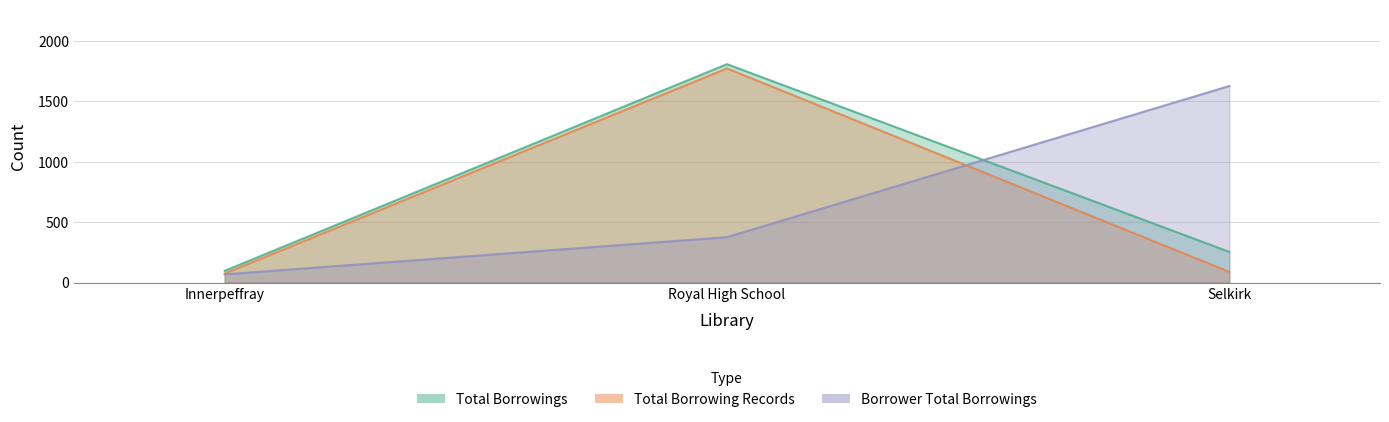

Reading right to left, extract all data points from this chart.

Total Borrowings: Selkirk=254	Royal High School=1809	Innerpeffray=97
Total Borrowing Records: Selkirk=89	Royal High School=1774	Innerpeffray=75
Borrower Total Borrowings: Selkirk=1628	Royal High School=376	Innerpeffray=68